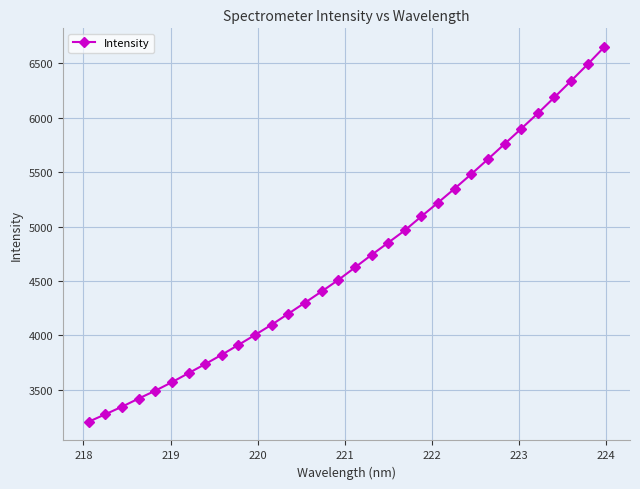

What is the sum of all values?

150265.8